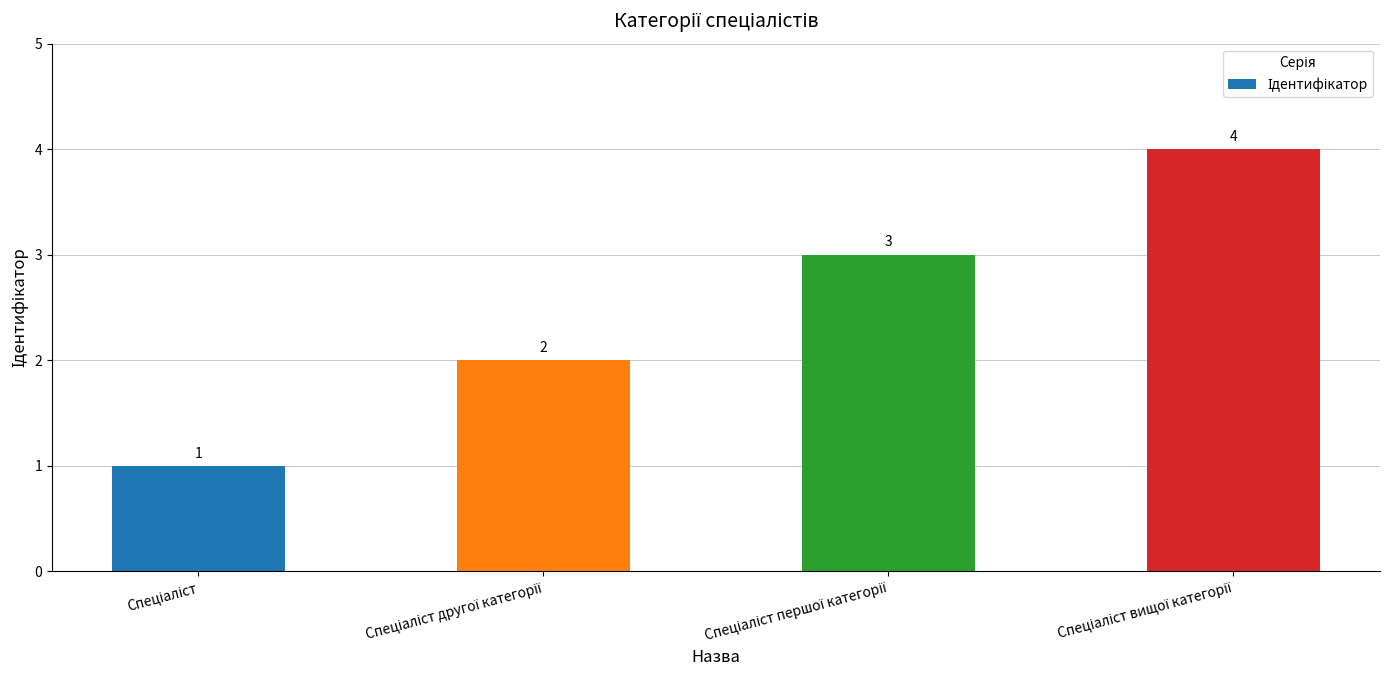

What is the value of the 1st bar from the left?

1